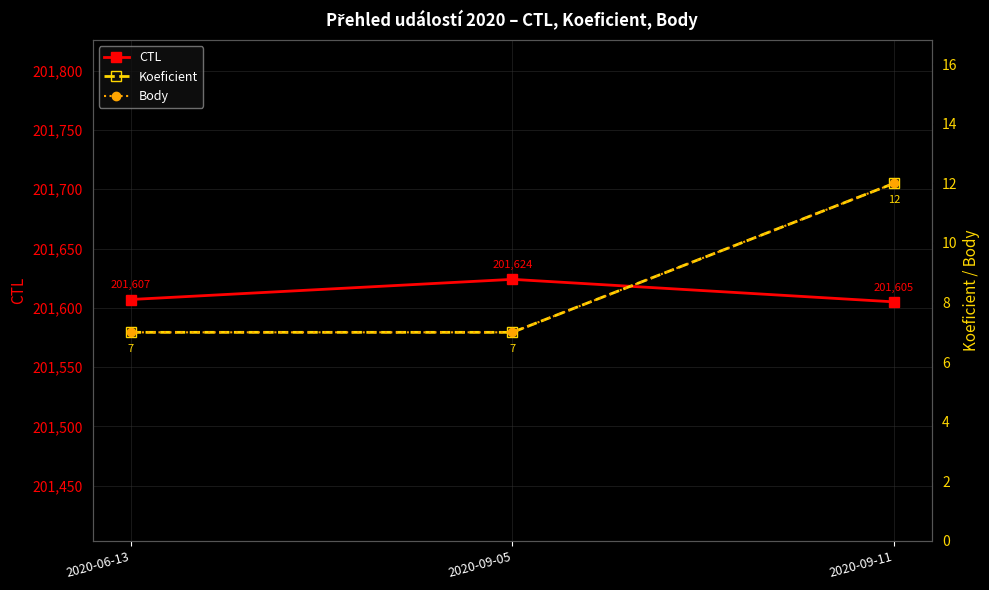

The CTL series shows 201607 at 2020-06-13. True or false?

True